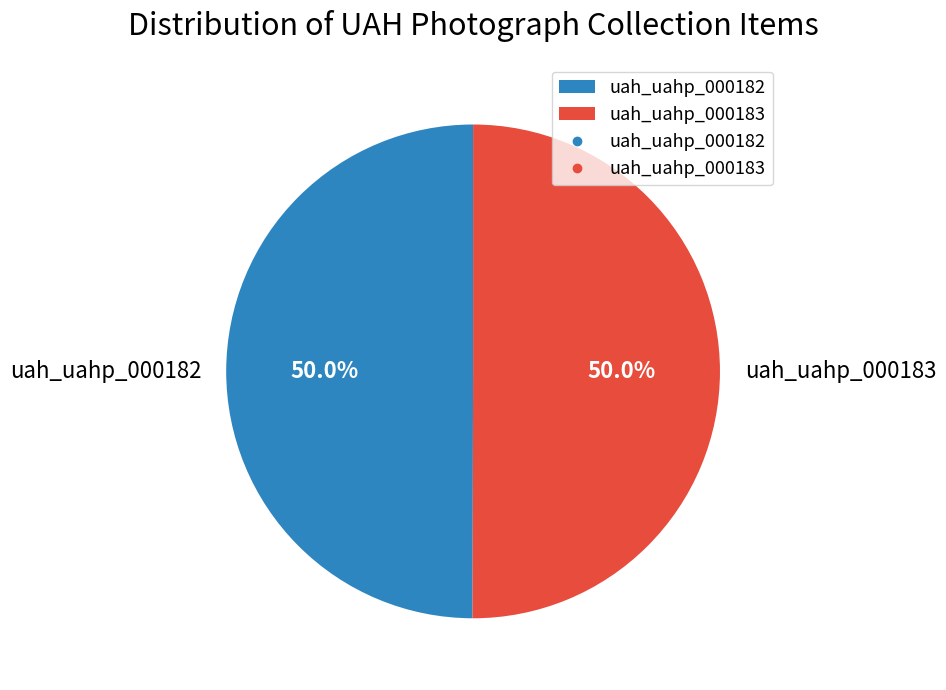

Approximately how many times larger is the value at uah_uahp_000182 compared to uah_uahp_000183?

1.0